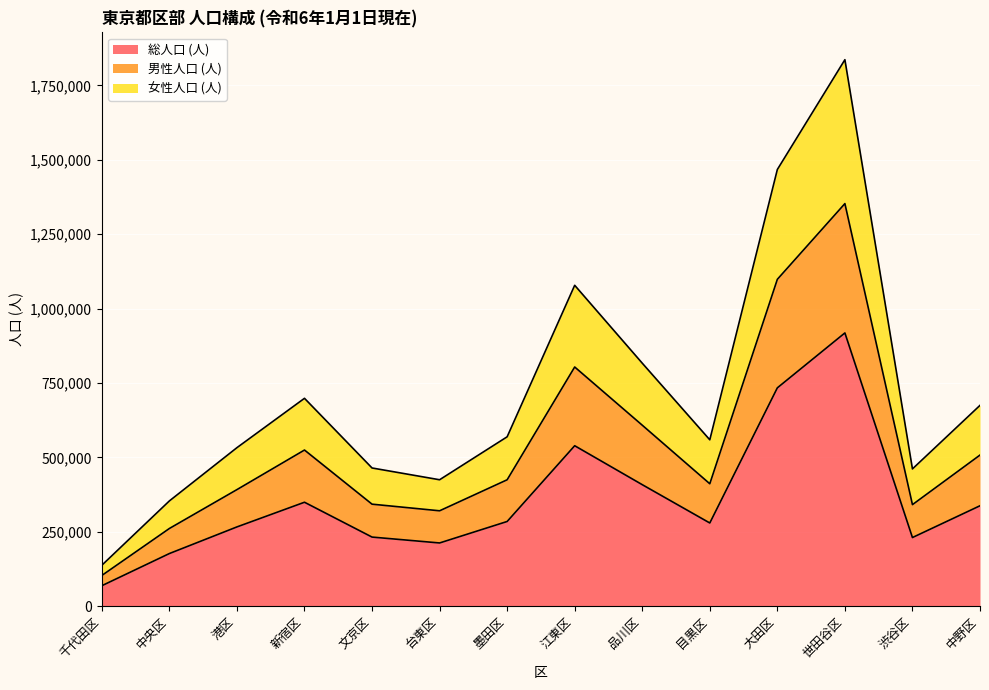

The value of 総人口 (人) at 江東区 is 138506. True or false?

False